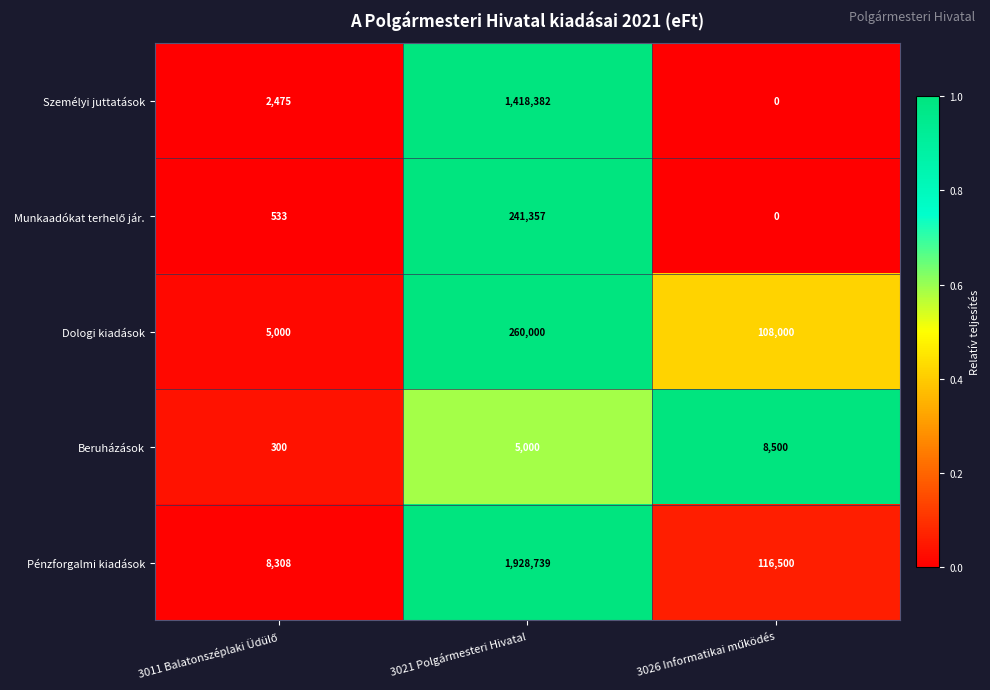

What is the difference between the highest and lowest values at 3021 Polgármesteri Hivatal?

1923739